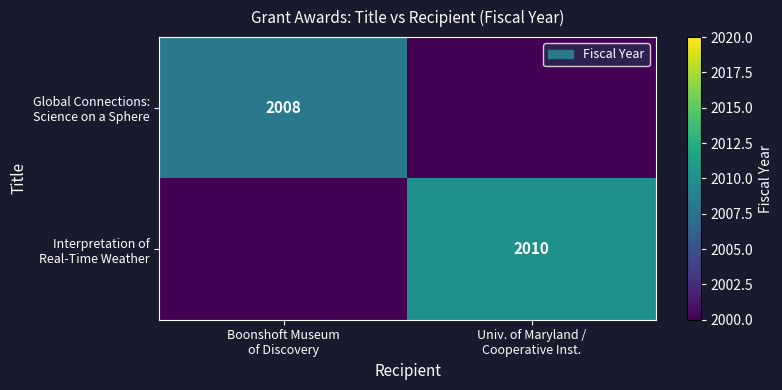

What is the average value of the Global Connections: Science on a Sphere series?

1004